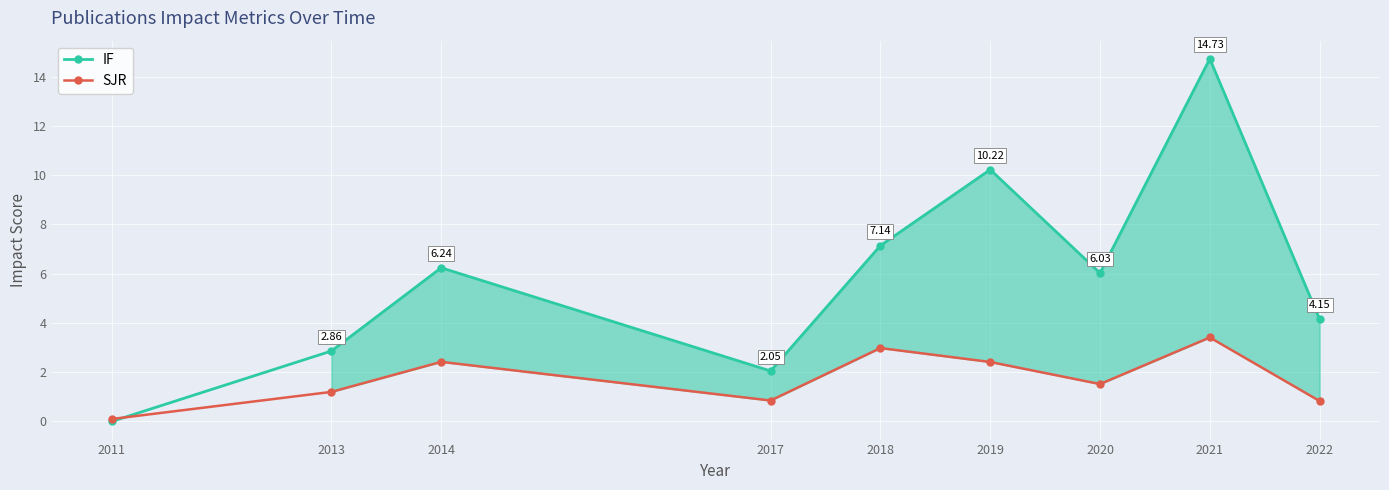

What is the value of the IF point at the 6th from the left?

10.2